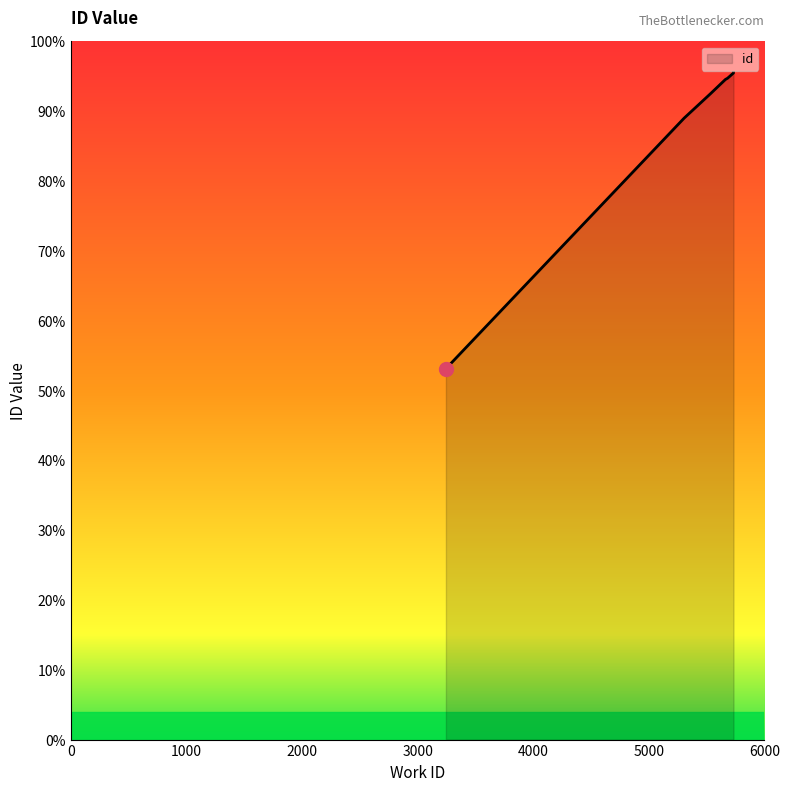

True or false: the data shows 0.2 at 5681.

False